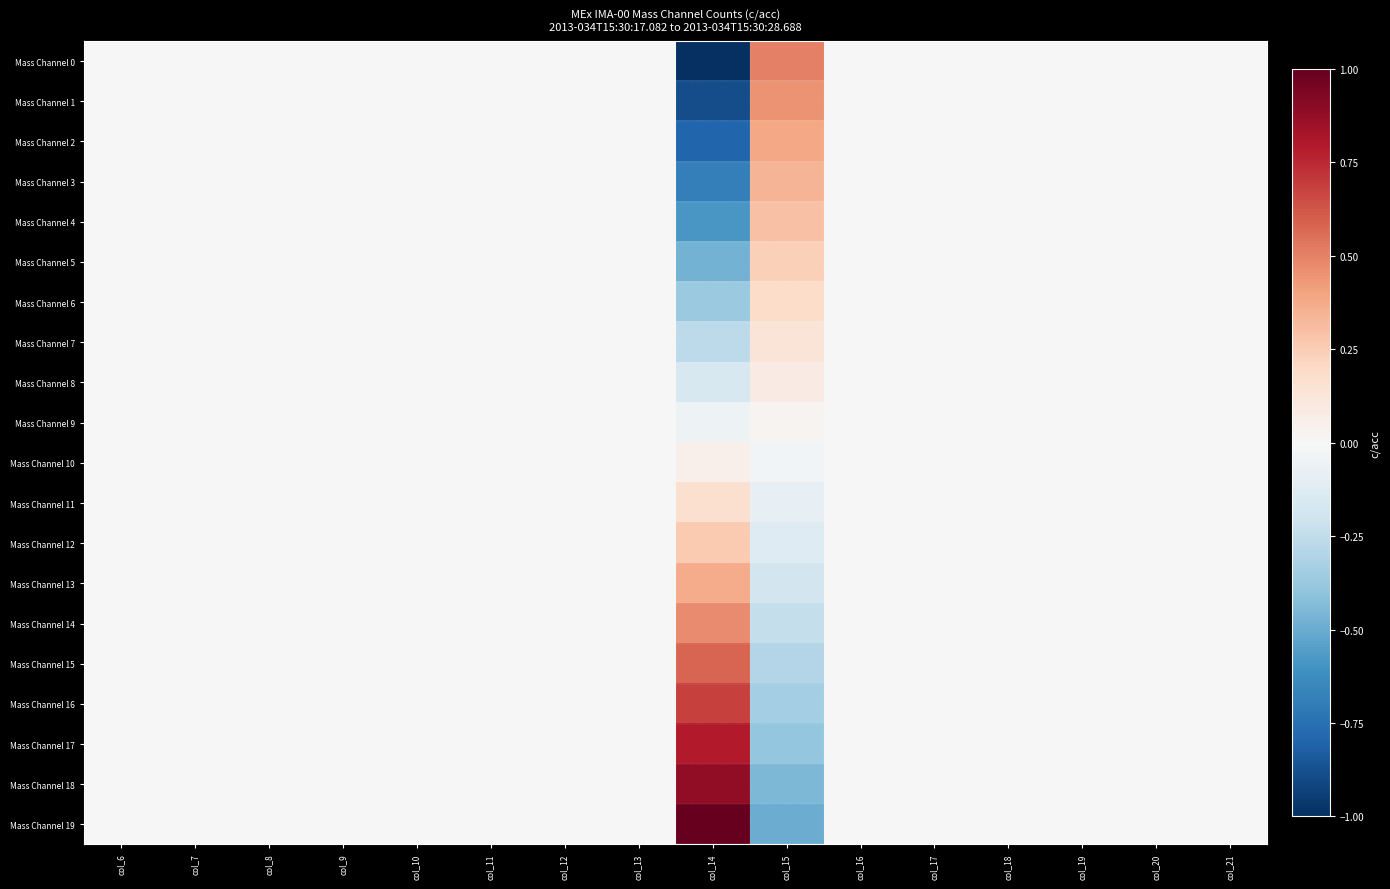

Rank the series by their maximum value, from lowest to highest.

Mass Channel 9, Mass Channel 10, Mass Channel 8, Mass Channel 7, Mass Channel 11, Mass Channel 6, Mass Channel 5, Mass Channel 12, Mass Channel 4, Mass Channel 3, Mass Channel 13, Mass Channel 2, Mass Channel 1, Mass Channel 14, Mass Channel 0, Mass Channel 15, Mass Channel 16, Mass Channel 17, Mass Channel 18, Mass Channel 19